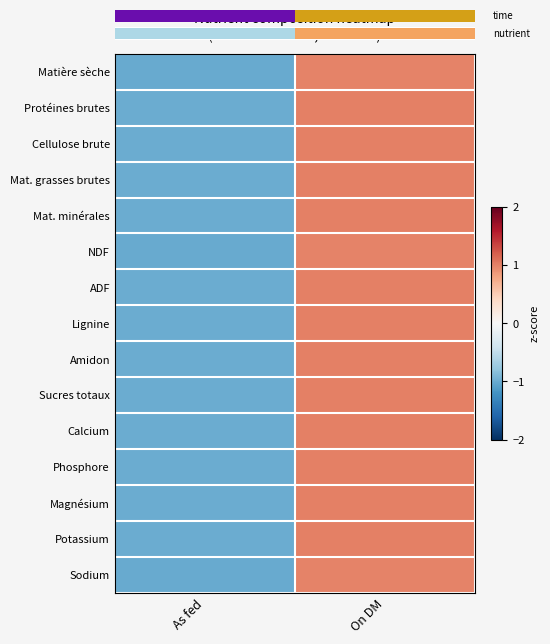

Where is Amidon nearest to the value 0?

As fed